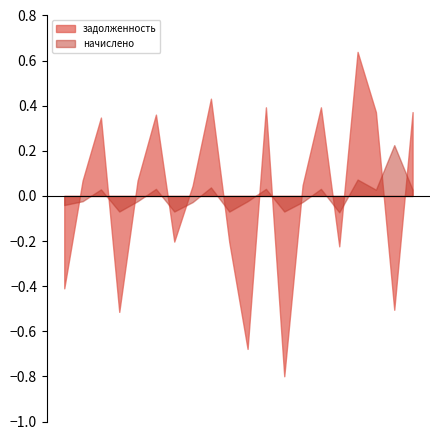

How many lines are shown in the chart?

2